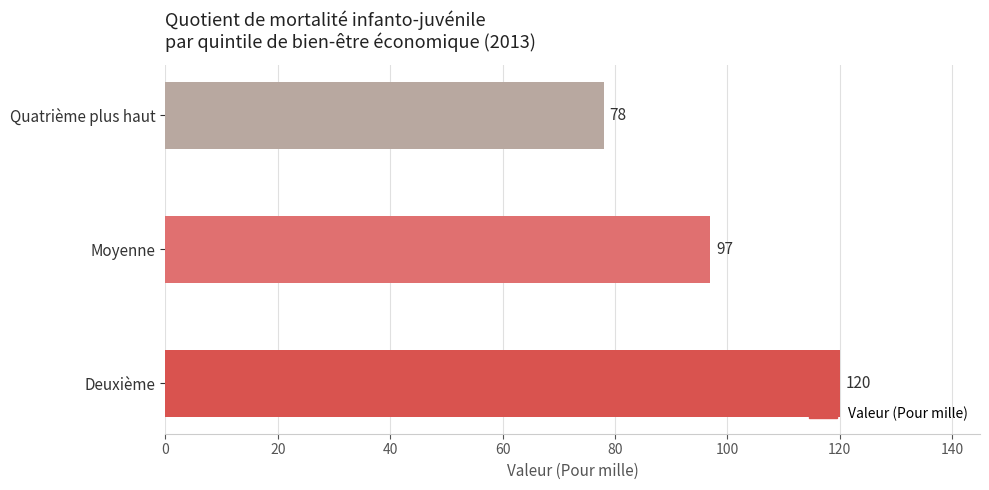

At which label is the value closest to 99?

Moyenne